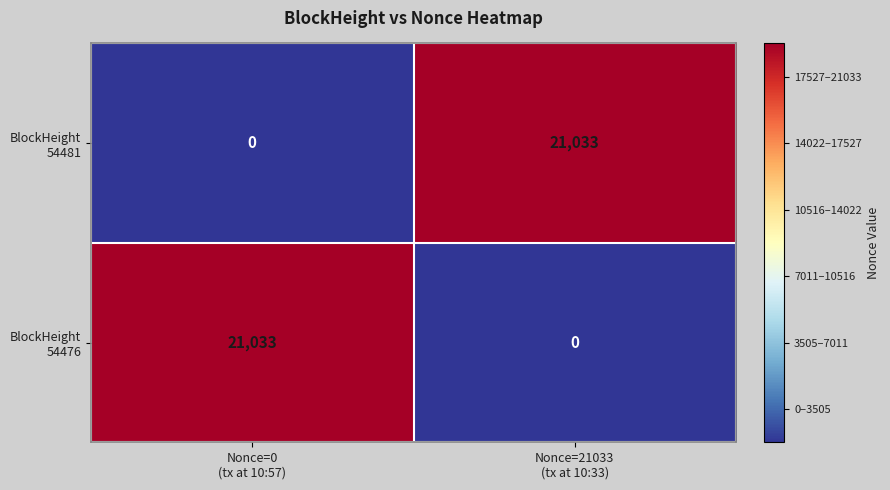

Which series has the widest spread of values?

BlockHeight 54481